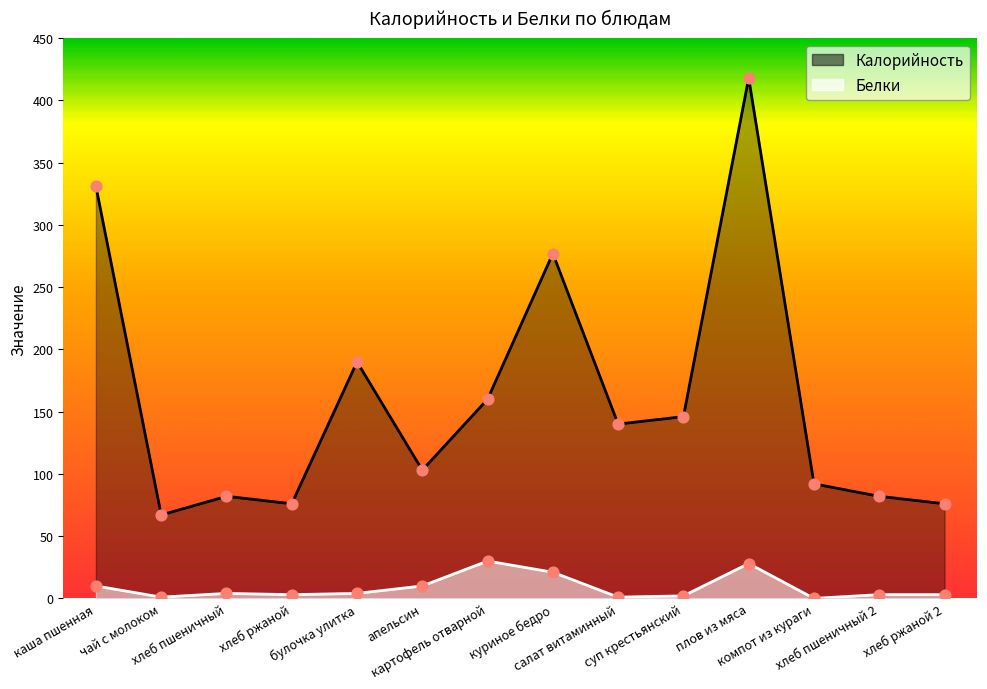

What are all the series names shown in the legend?

Калорийность, Белки